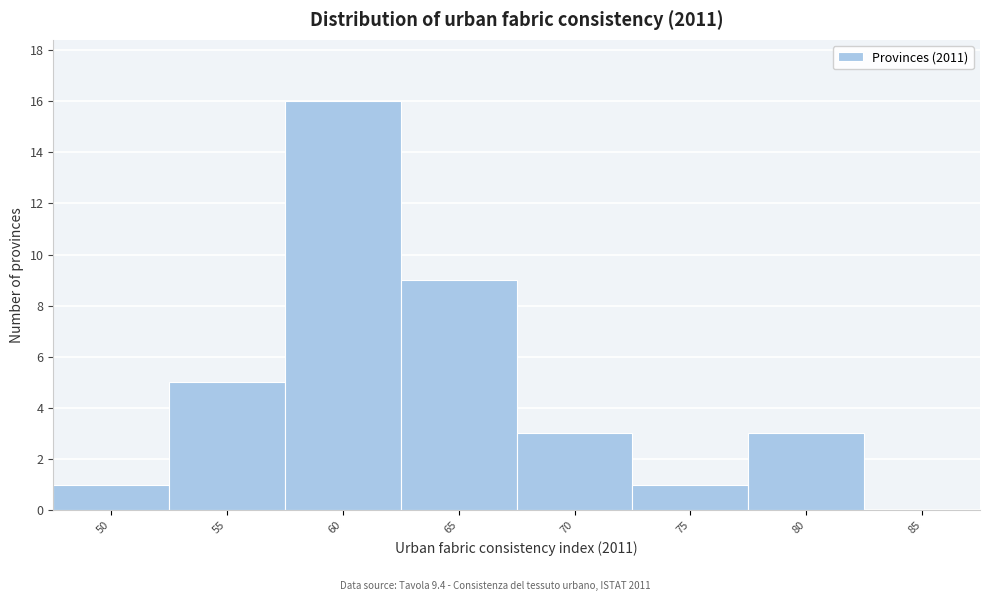

Reading left to right, list all the values displayed in this chart.

50=1	55=5	60=16	65=9	70=3	75=1	80=3	85=0